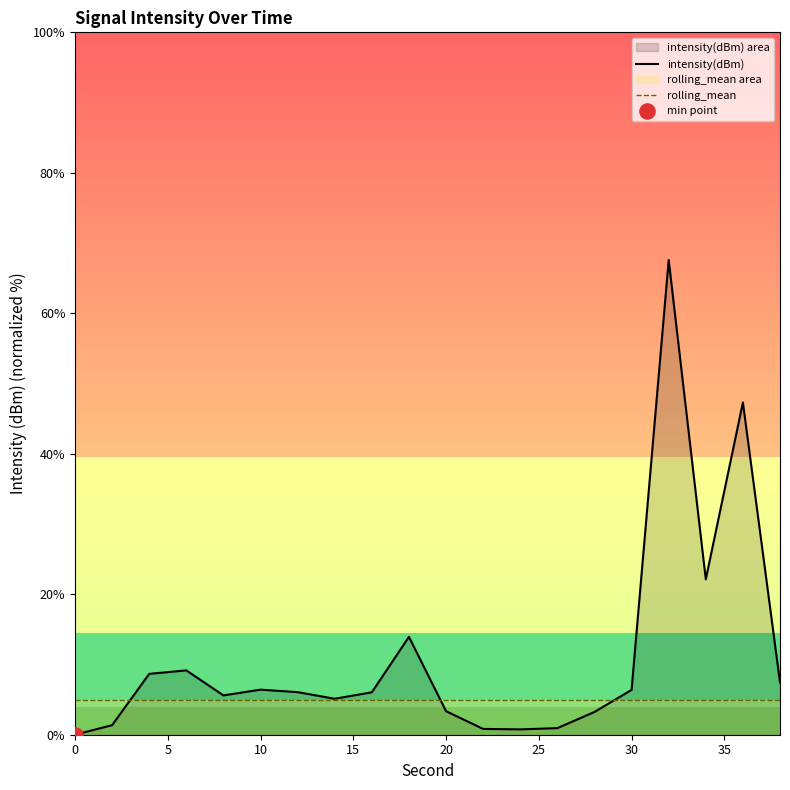

Which series reaches the maximum Y coordinate?

intensity(dBm)